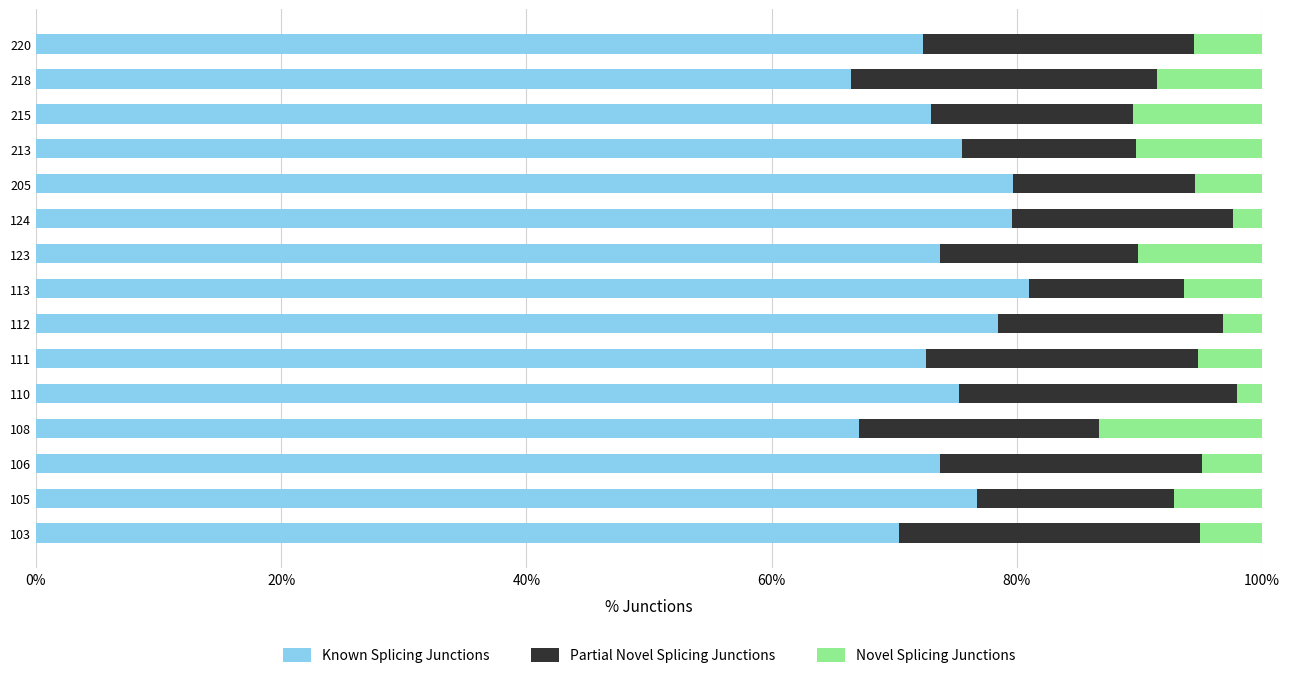

What is the total value across all series at 103?

100.0